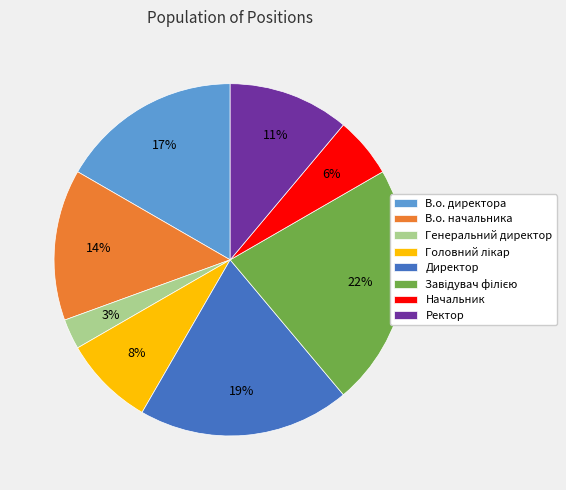

The В.о. начальника slice represents 14% of the pie. True or false?

True